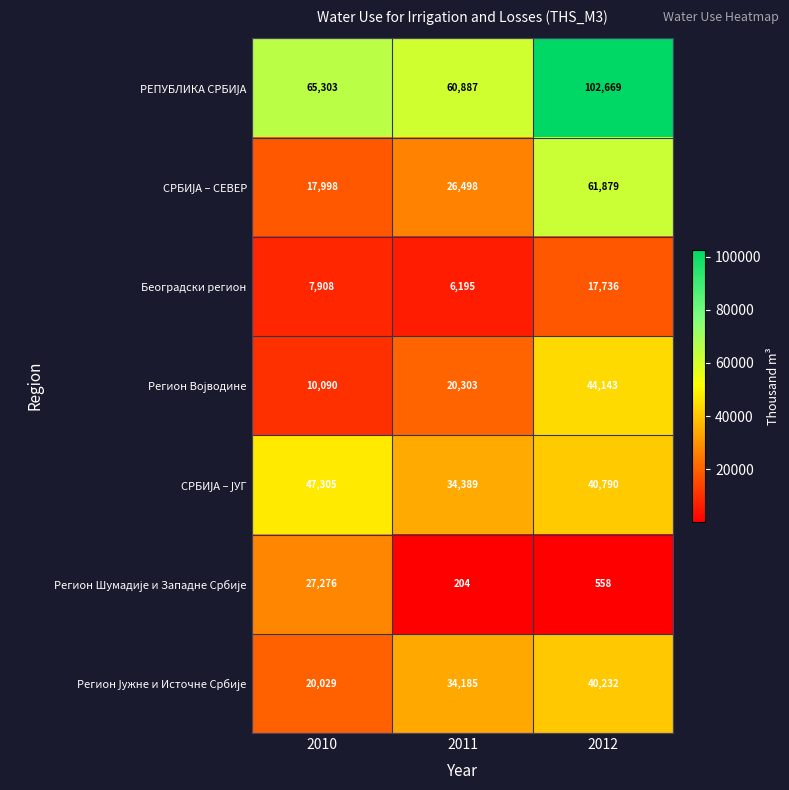

Read the Београдски регион value at 2011.

6195